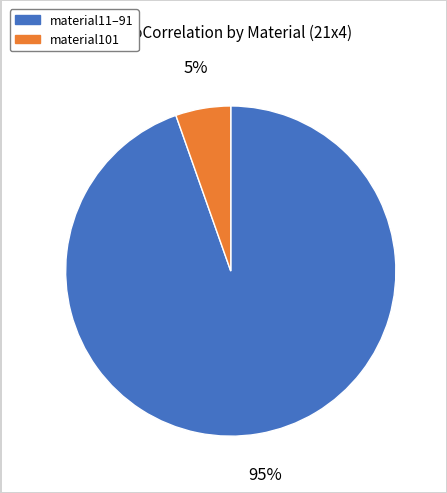

Does any single category account for the majority?

Yes